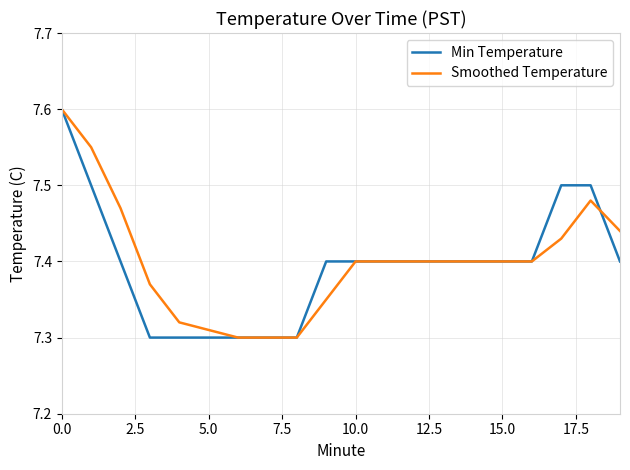

What is the maximum value for Min Temperature?

7.6